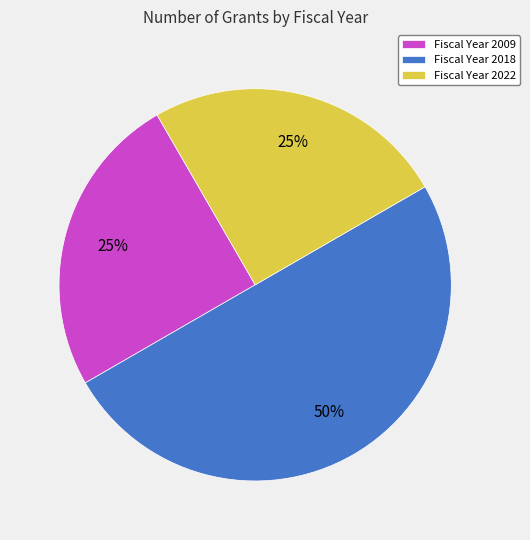

Is Fiscal Year 2009 the majority of the pie?

No